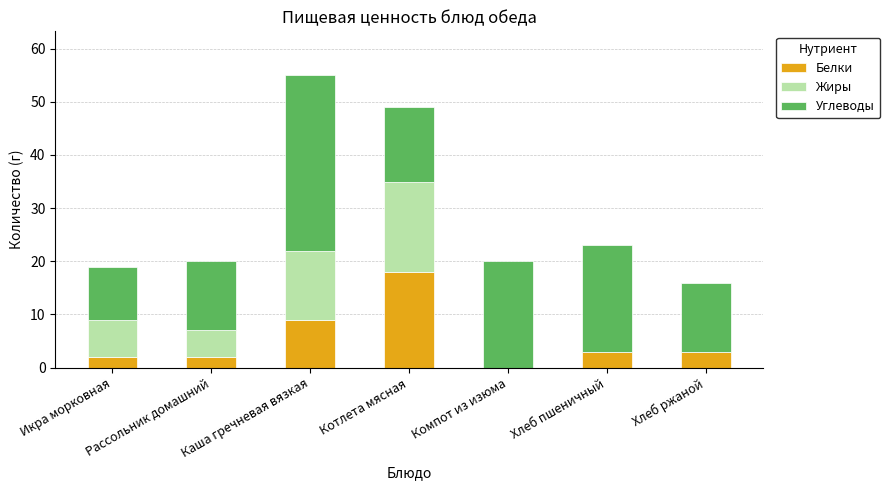

How many data points does each series have?

7